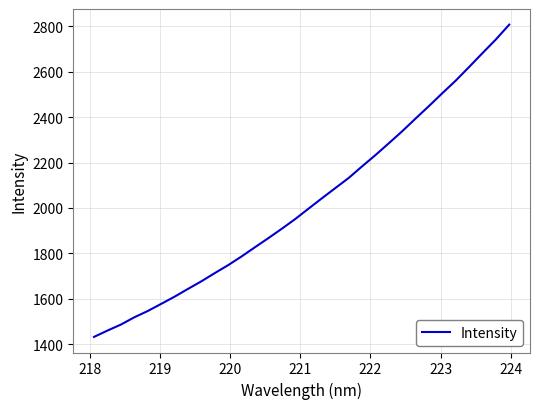

What is the difference between the maximum and minimum values?

1375.2